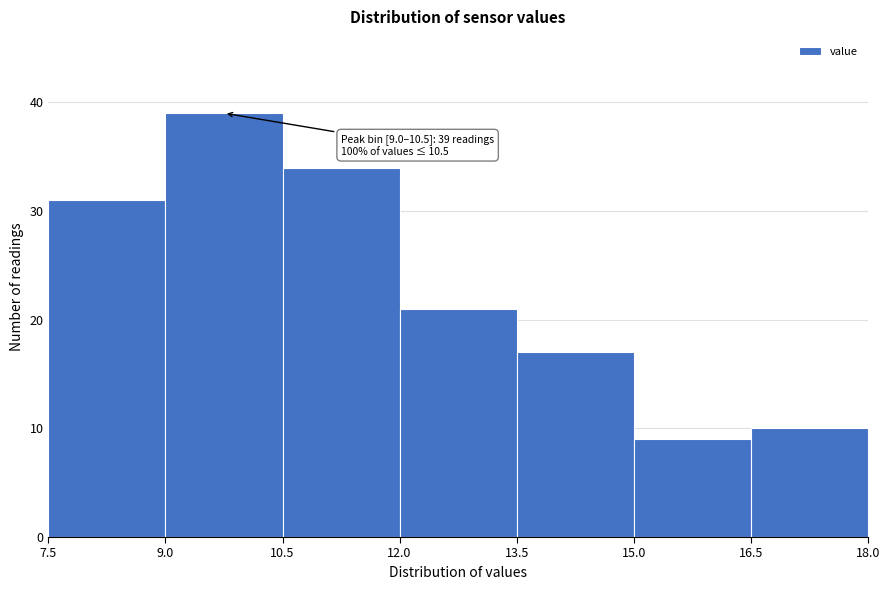

Over which range of the x-axis is the bar tallest?

9.0 to 10.5